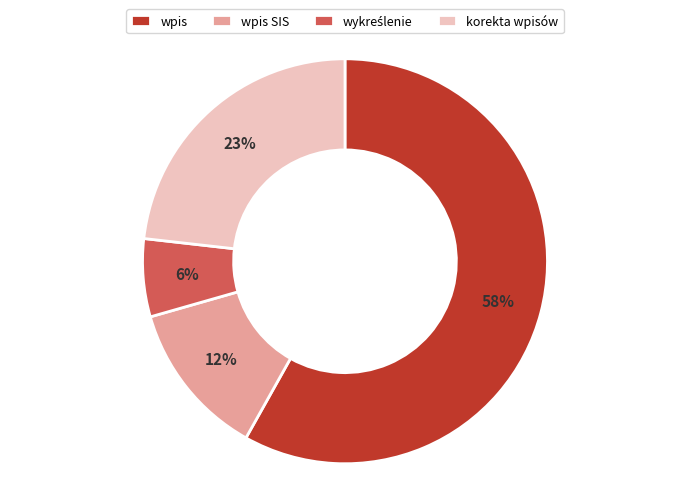

To the nearest percent, what is the average slice percentage?

25%